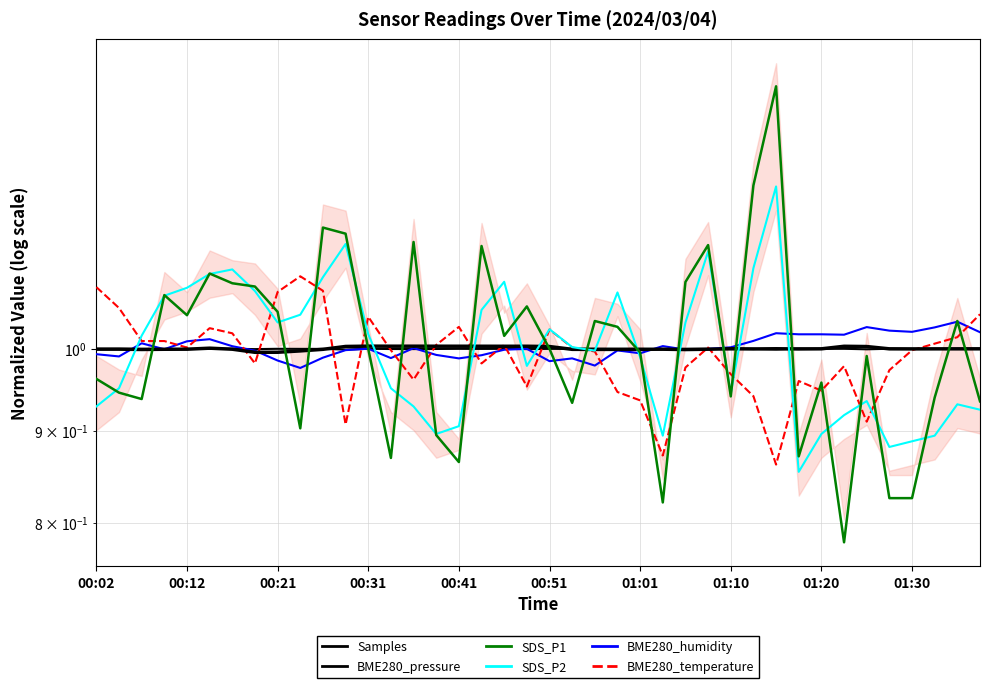

Count the number of categories in the chart.

40